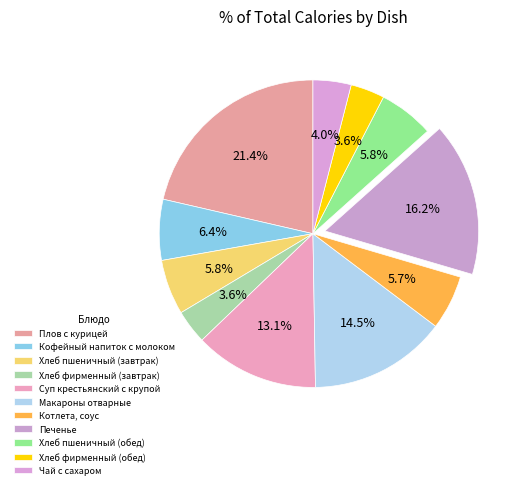

Count the number of slices in the pie.

11